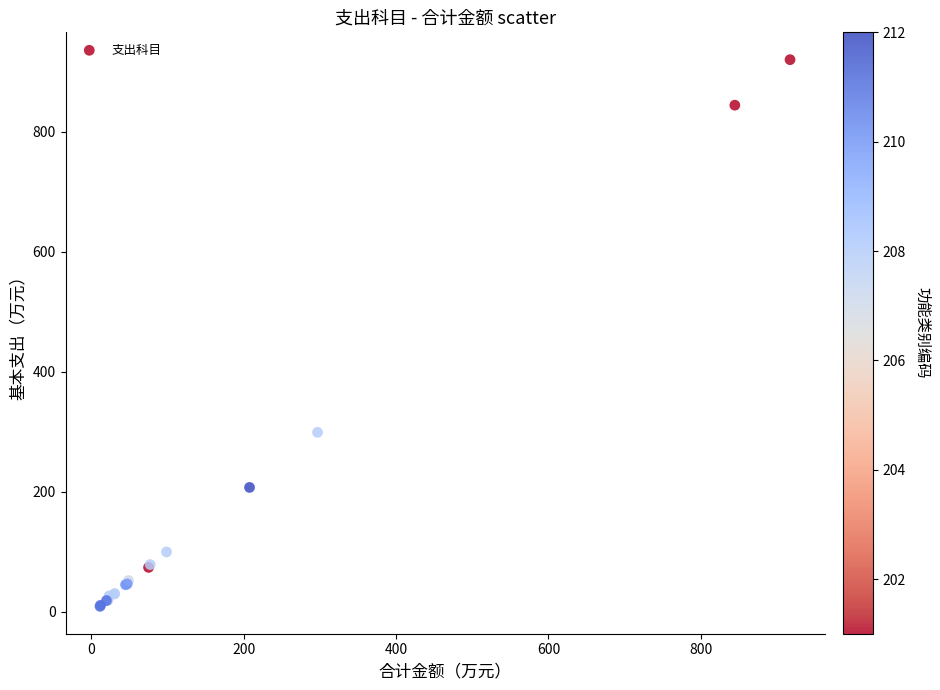

What Y value in the scatter plot is closest to 464?

298.8